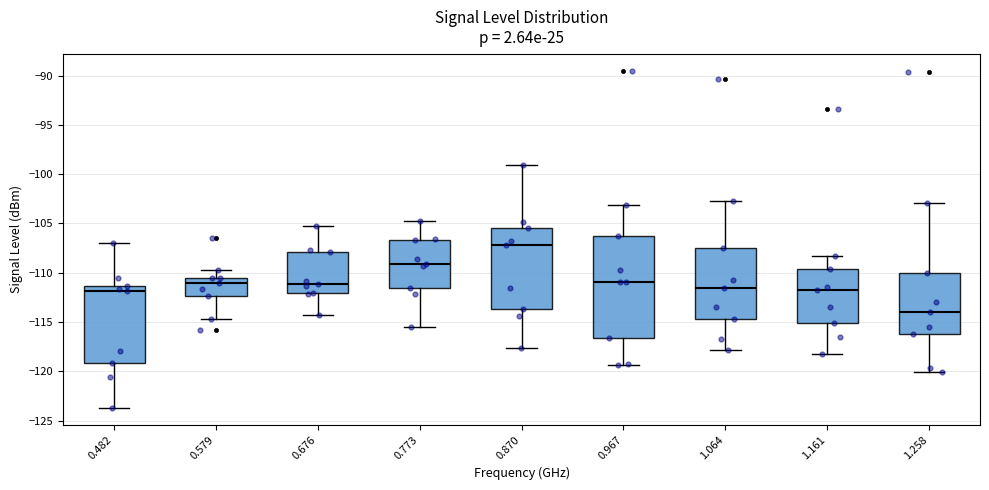

Where does the upper whisker of the box at x = 1.258 end on the y-axis? The values are not printed on the chart, so give them approximately, as read against the axis.

-103.0